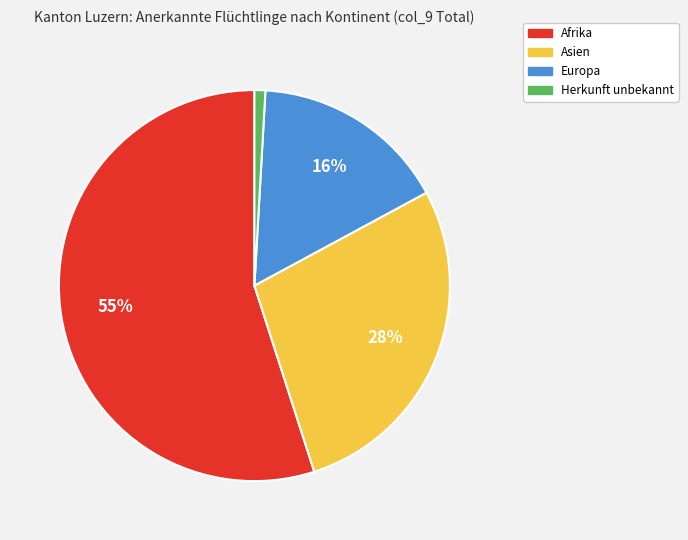

To the nearest percent, what is the average slice percentage?

25%